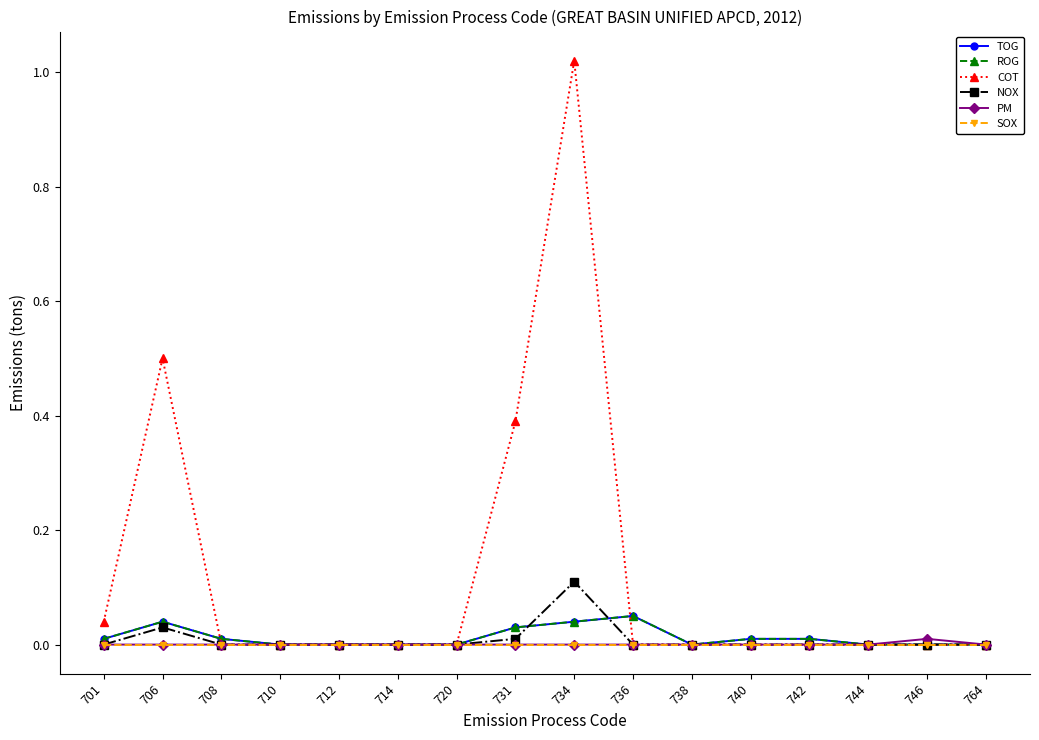

Is this an area chart (filled region under the line)?

No